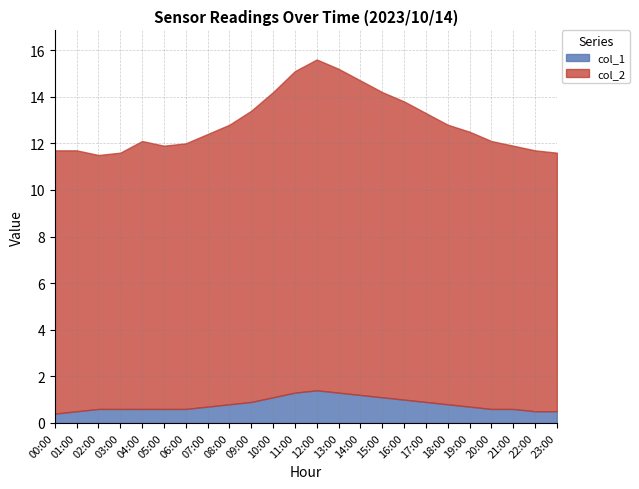

List the series in order of their overall mean, lowest first.

col_1, col_2